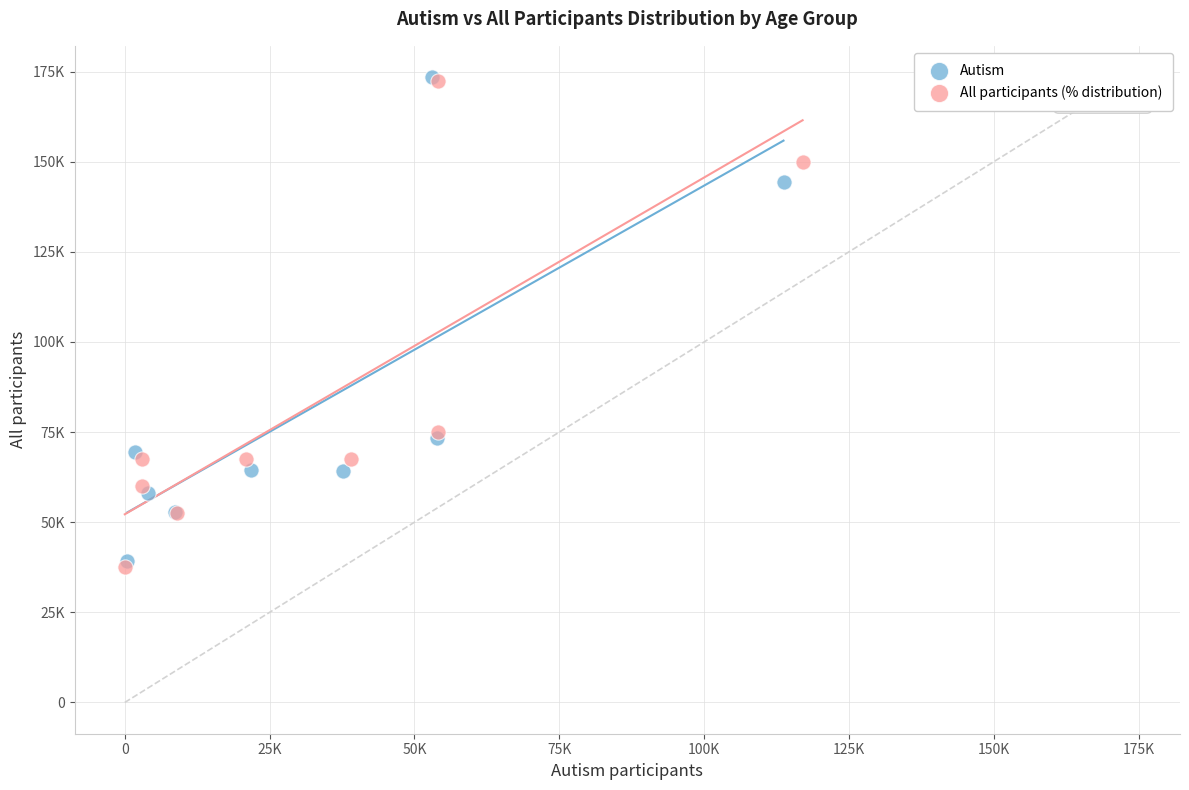

What are all the series names shown in the legend?

Autism, All participants (% distribution)